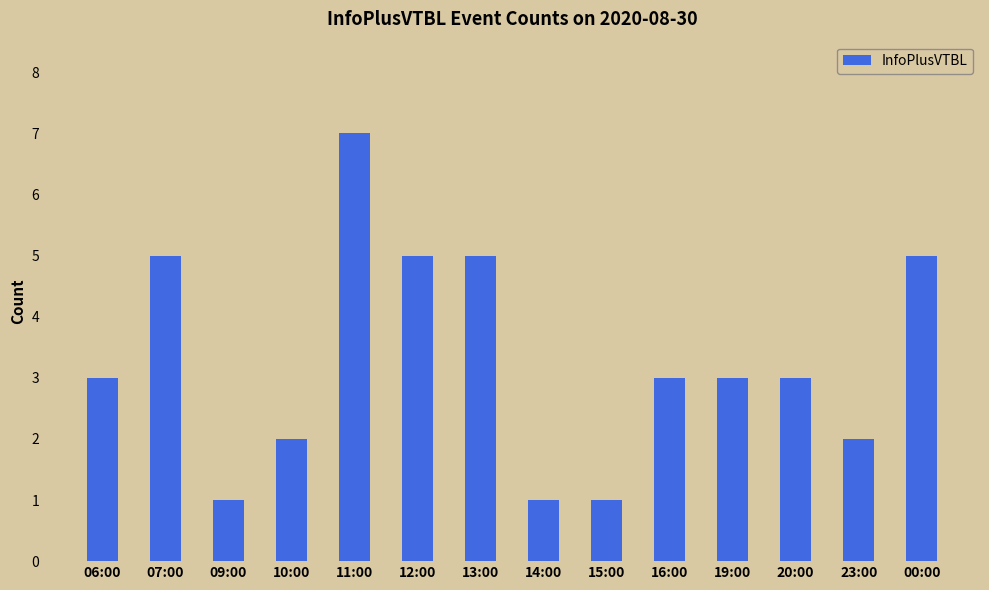

How many bars are there in total?

14